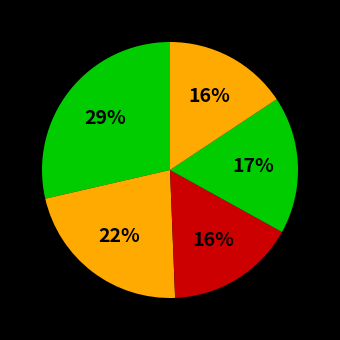

How many segments does this pie chart have?

5